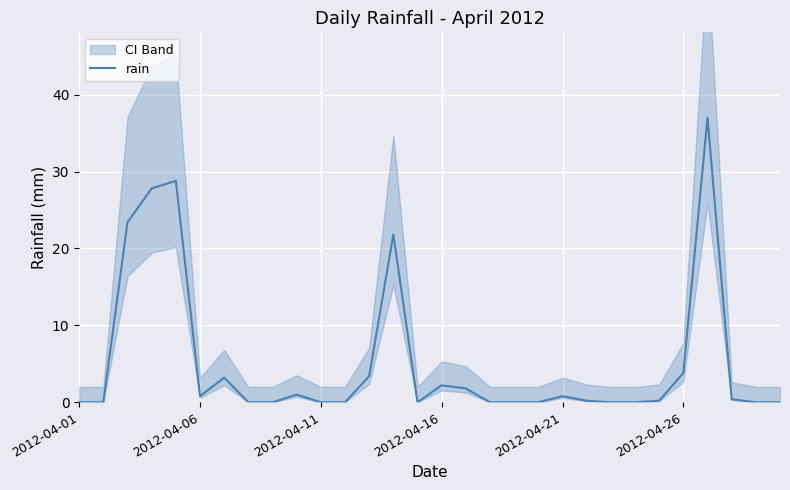

True or false: the data shows -18.0 at 11.

False